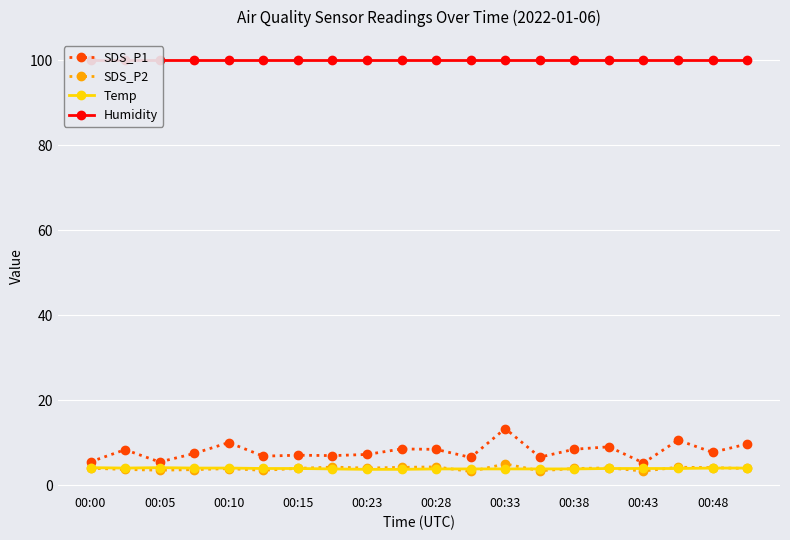

What is the maximum value for SDS_P1?

13.3